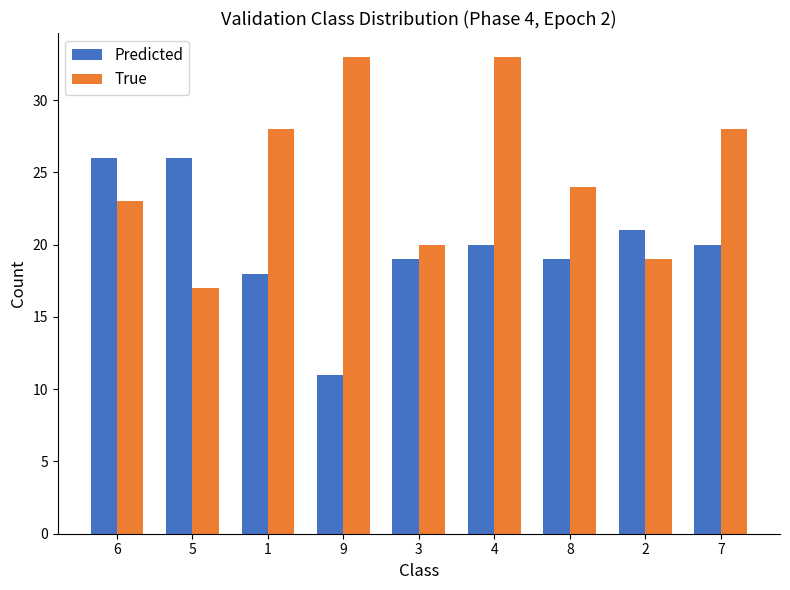

What is the label of the 6th bar from the left?

4